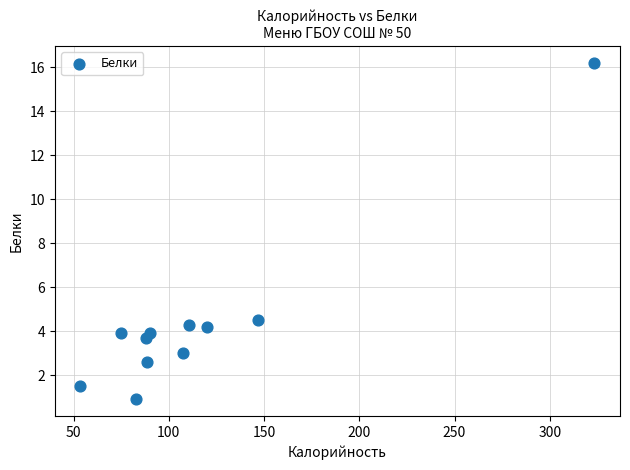

What Y value in the scatter plot is closest to 8?

4.5